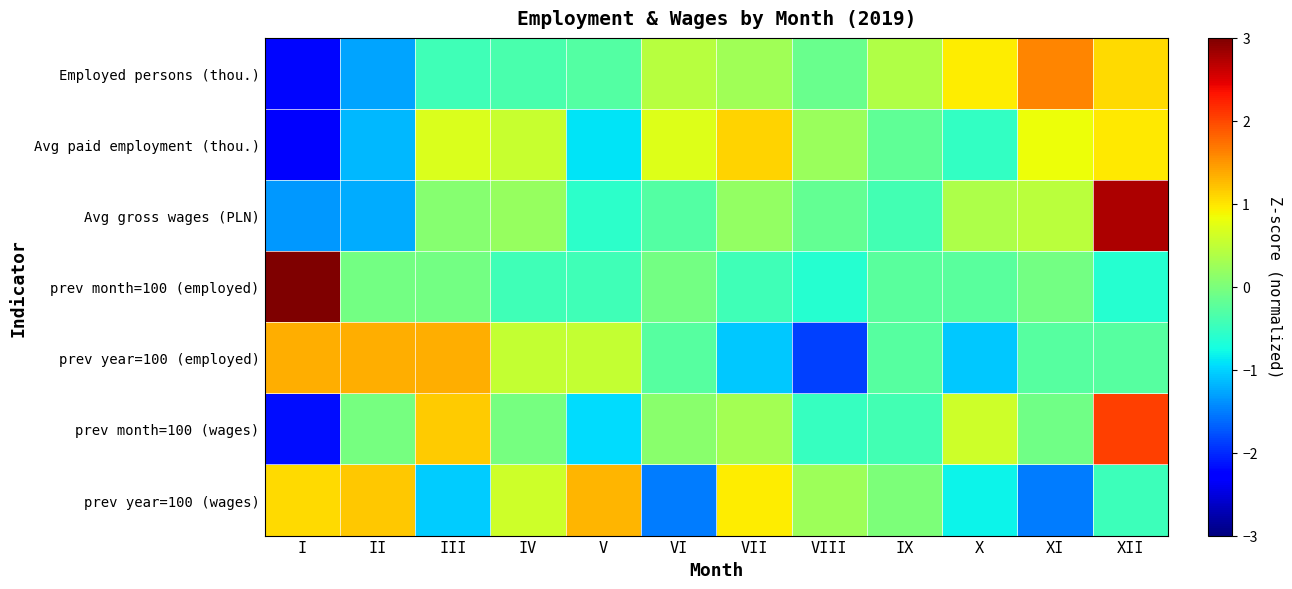

Reading right to left, extract all data points from this chart.

Employed persons (thou.): XII=1.1	XI=1.6	X=0.9	IX=0.4	VIII=-0.1	VII=0.3	VI=0.4	V=-0.3	IV=-0.4	III=-0.4	II=-1.3	I=-2.2
Avg paid employment (thou.): XII=1.0	XI=0.8	X=-0.5	IX=-0.2	VIII=0.2	VII=1.1	VI=0.7	V=-0.9	IV=0.5	III=0.7	II=-1.2	I=-2.3
Avg gross wages (PLN): XII=2.8	XI=0.5	X=0.4	IX=-0.4	VIII=-0.2	VII=0.2	VI=-0.3	V=-0.6	IV=0.2	III=0.1	II=-1.2	I=-1.3
prev month=100 (employed): XII=-0.6	XI=-0.1	X=-0.2	IX=-0.2	VIII=-0.6	VII=-0.4	VI=-0.1	V=-0.4	IV=-0.4	III=-0.1	II=-0.1	I=3.2
prev year=100 (employed): XII=-0.3	XI=-0.3	X=-1.1	IX=-0.3	VIII=-1.9	VII=-1.1	VI=-0.3	V=0.5	IV=0.5	III=1.3	II=1.3	I=1.3
prev month=100 (wages): XII=2.0	XI=-0.1	X=0.6	IX=-0.4	VIII=-0.5	VII=0.3	VI=0.1	V=-0.9	IV=-0.0	III=1.2	II=-0.0	I=-2.2
prev year=100 (wages): XII=-0.5	XI=-1.5	X=-0.8	IX=0.0	VIII=0.2	VII=0.9	VI=-1.5	V=1.3	IV=0.6	III=-1.0	II=1.2	I=1.1